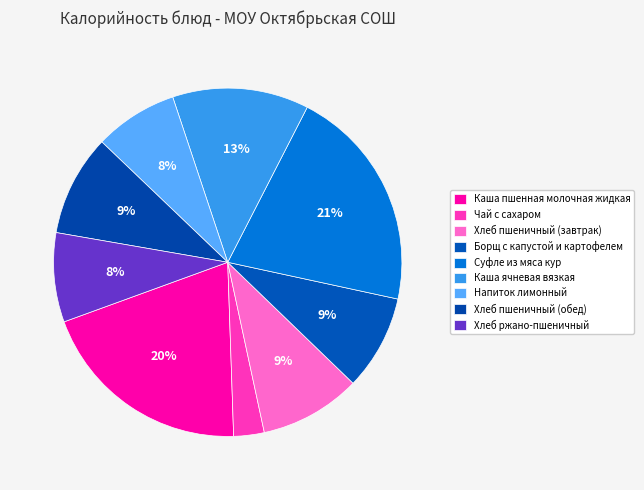

Does Хлеб пшеничный (завтрак) represent more than half of the total?

No